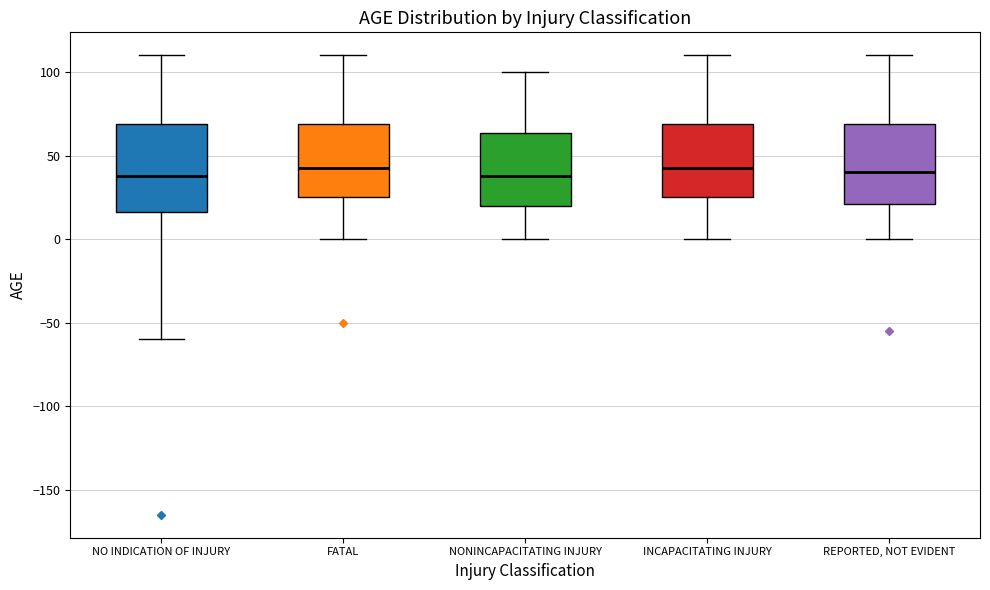

Reading left to right, read every box against the y-axis: the position of its median line, the range the box covers, and the ends of its whiskers. The values are not printed on the chart, so give them approximately, as read against the axis.

NO INDICATION OF INJURY: median 40, box 15 to 70, whiskers -60 to 110
FATAL: median 45, box 25 to 70, whiskers 0 to 110
NONINCAPACITATING INJURY: median 40, box 20 to 65, whiskers 0 to 100
INCAPACITATING INJURY: median 45, box 25 to 70, whiskers 0 to 110
REPORTED, NOT EVIDENT: median 40, box 20 to 70, whiskers 0 to 110